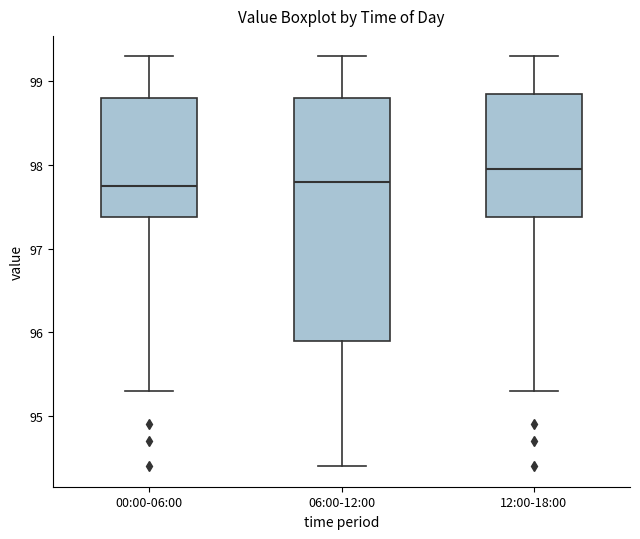

Reading left to right, transcribe this box plot: for each box, give where its median line is, the range the box spans, and where its two whiskers end, as read against the y-axis. The values are not printed on the chart, so give them approximately, as read against the axis.

00:00-06:00: median 97.8, box 97.4 to 98.8, whiskers 95.3 to 99.3
06:00-12:00: median 97.8, box 95.9 to 98.8, whiskers 94.4 to 99.3
12:00-18:00: median 98.0, box 97.4 to 98.9, whiskers 95.3 to 99.3